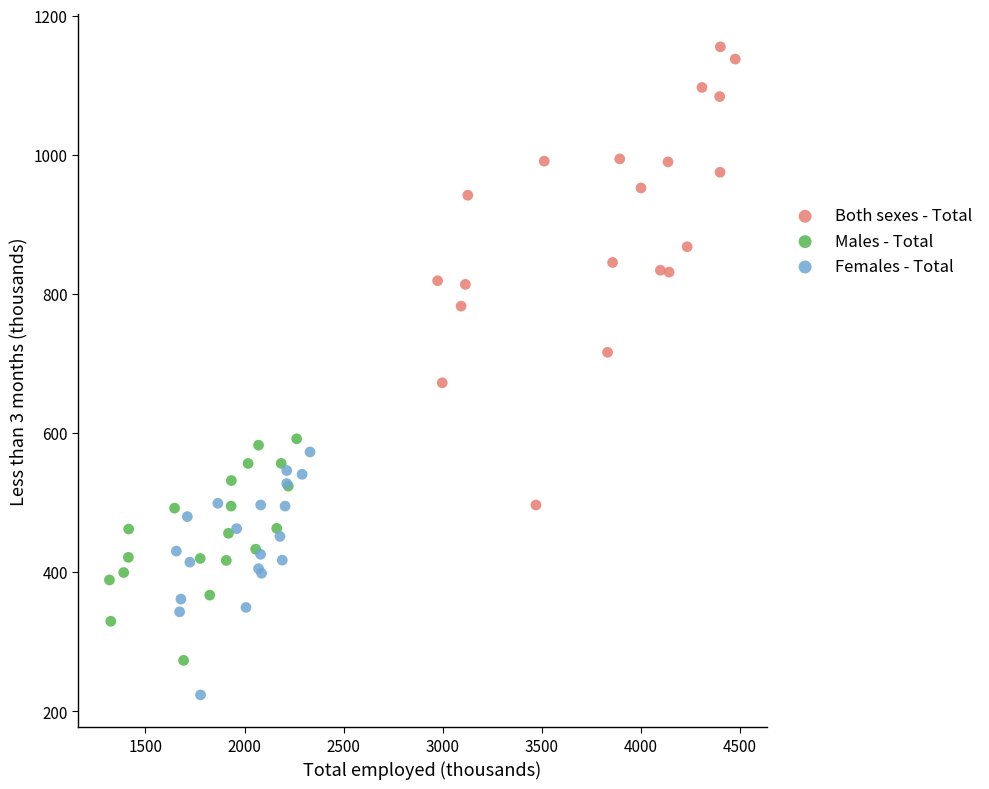

Which series has the widest spread of Y values?

Both sexes - Total